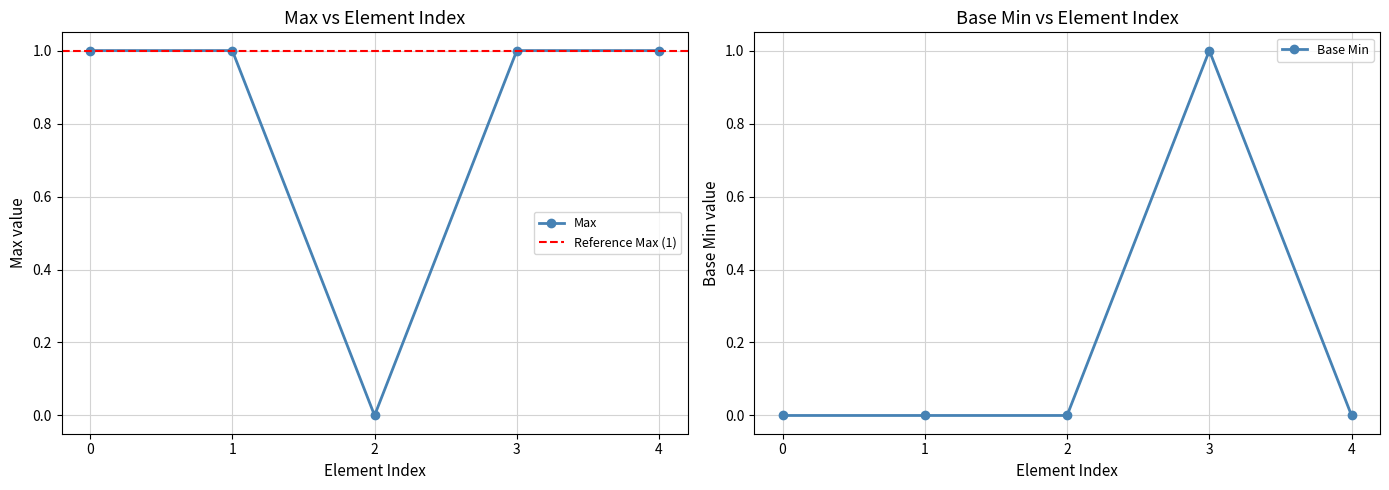

True or false: Max has a value of 0 at 2.

True